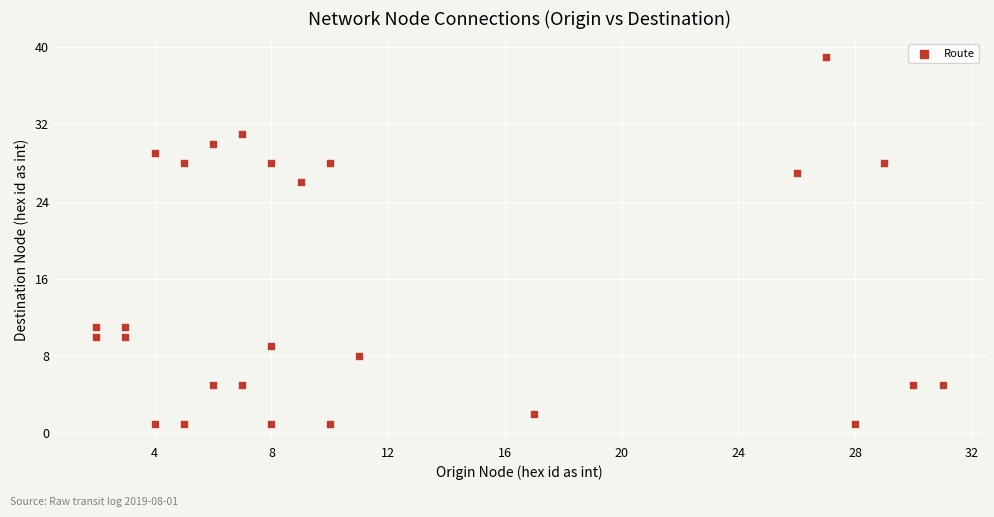

What Y value in the scatter plot is closest to 20?

26